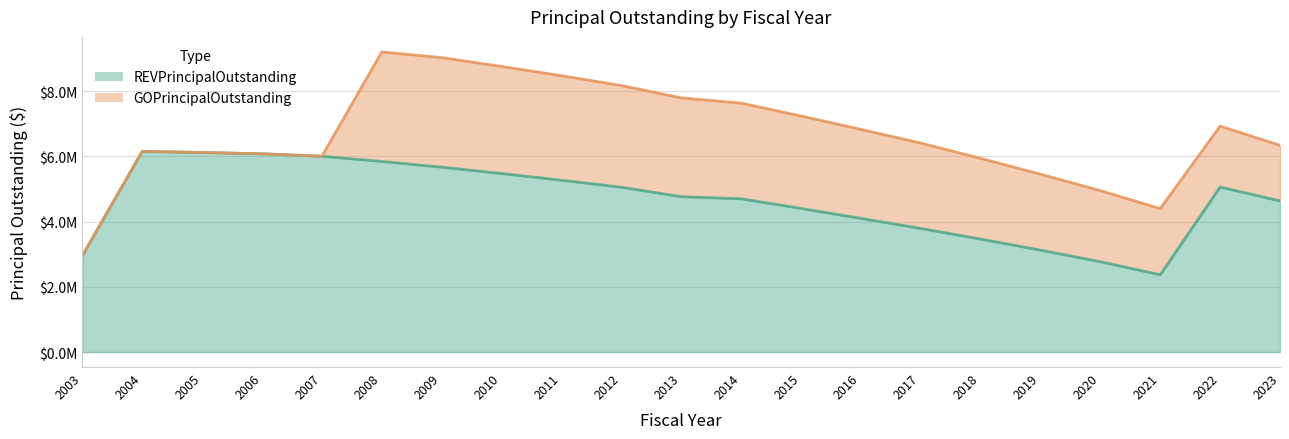

What is the approximate value at 2007, to the nearest 50?

6005000